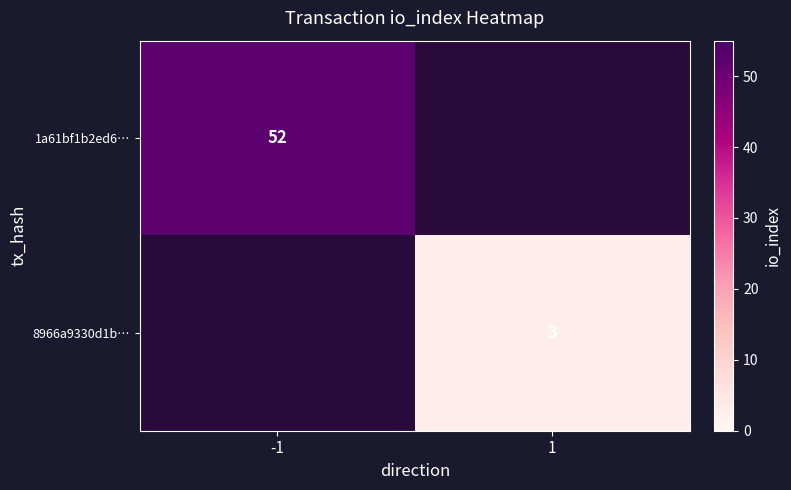

True or false: 1a61bf1b2ed6… has a value of 79 at -1.

False